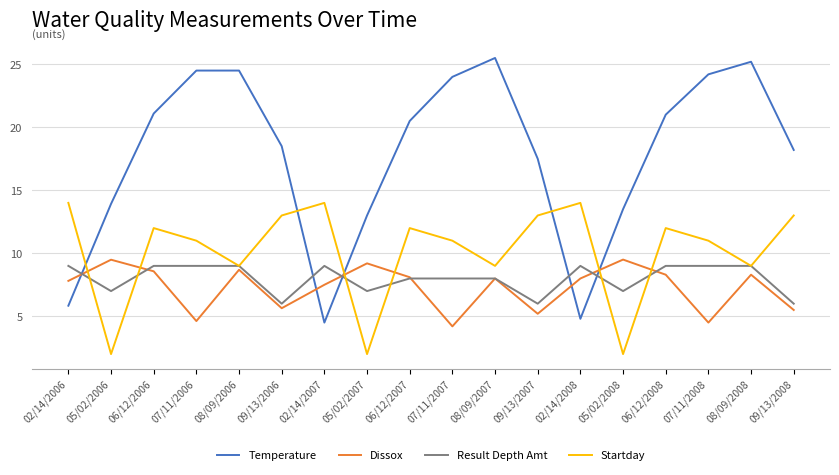

What is the highest value of the Startday series?

14.0